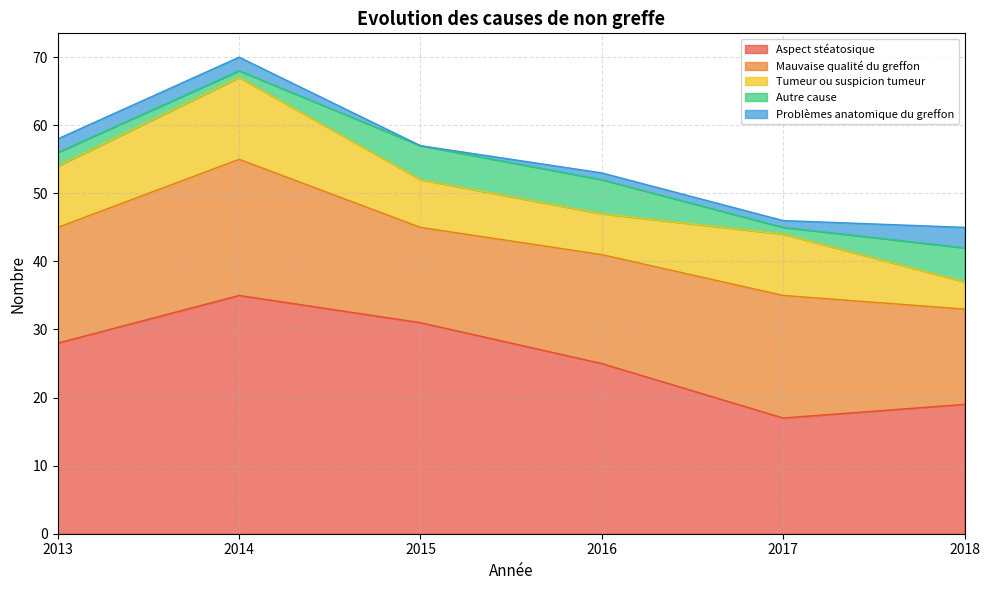

What is the total value across all series at 2013?

58